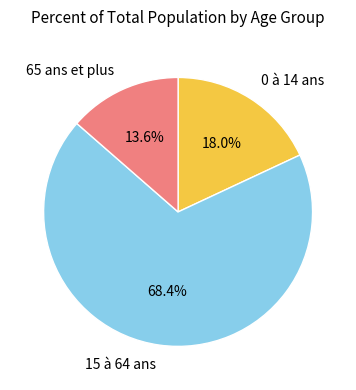

How many segments does this pie chart have?

3